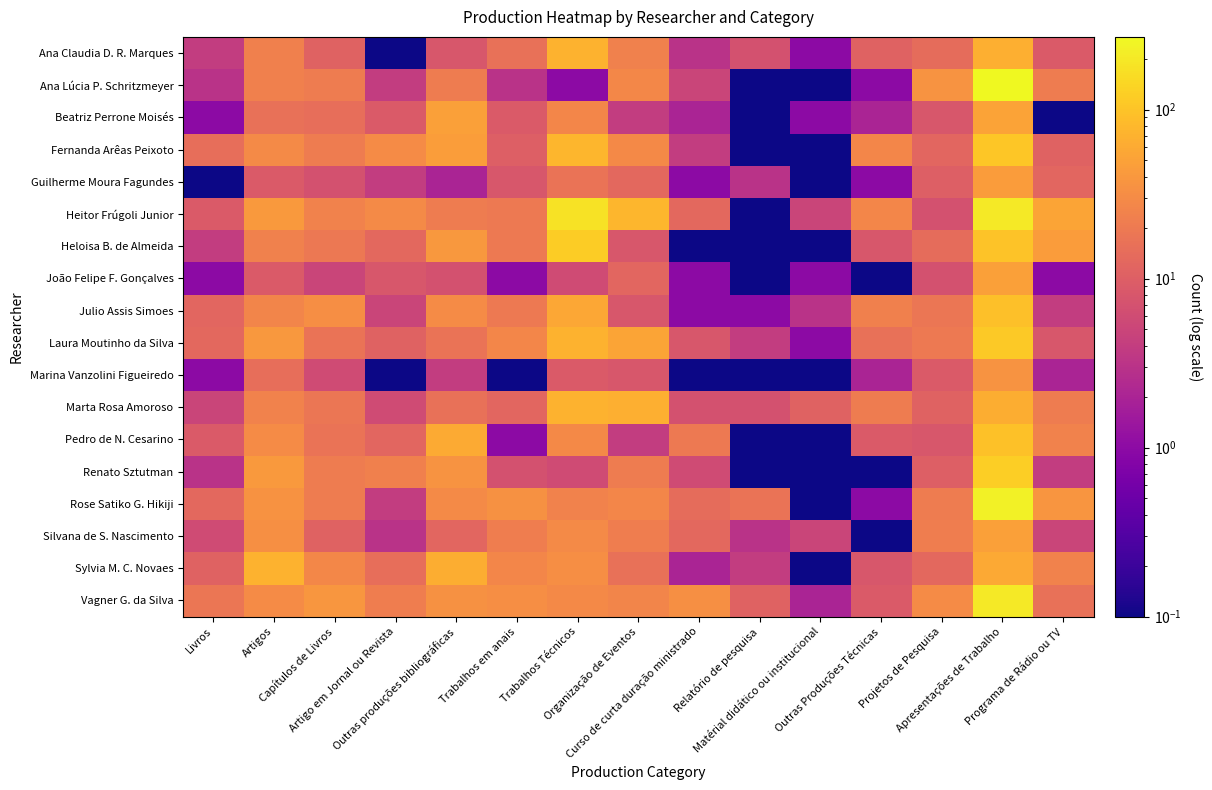

At which category is the sum across all series the highest?

Apresentações de Trabalho